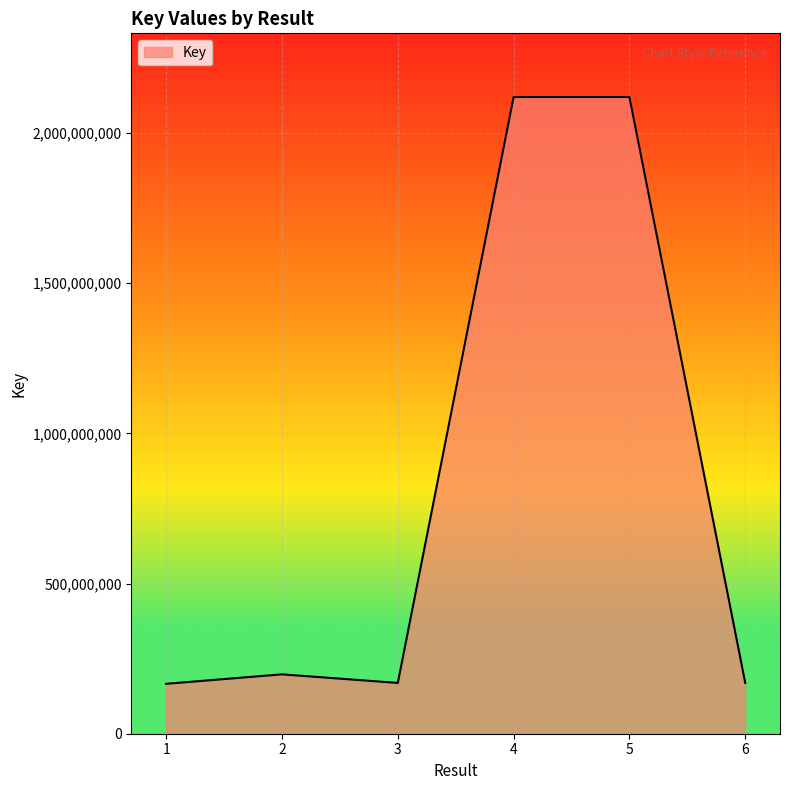

Count the number of data series in this chart.

1